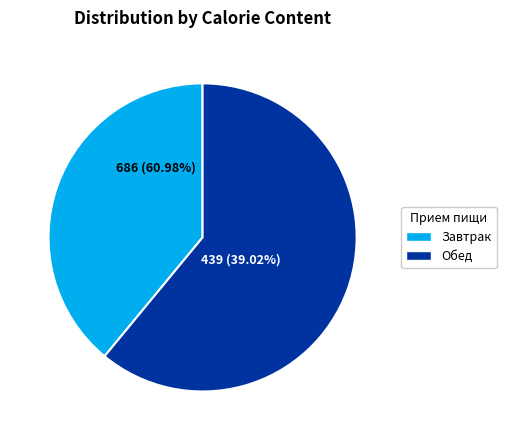

The Хлеб пшеничный (обед) slice represents 22% of the pie. True or false?

False